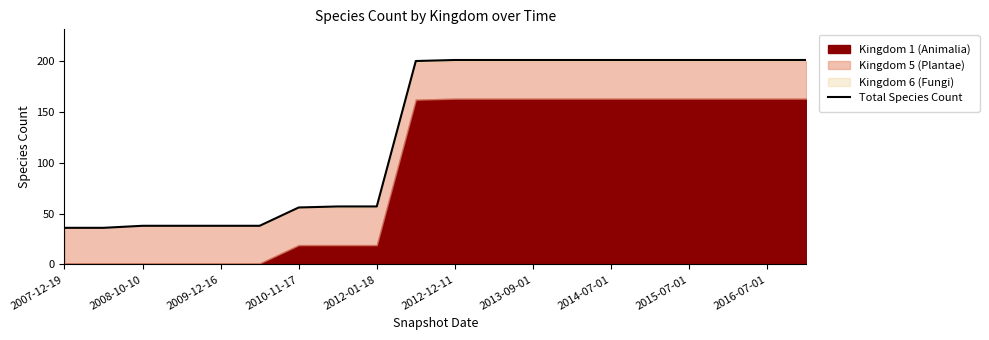

Which has a higher value, 2012-01-18 or 2010-11-17?

2012-01-18